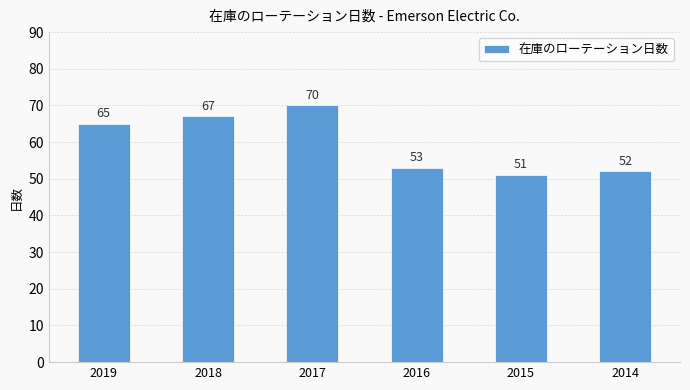

At which category does the chart reach its peak across all series?

2017